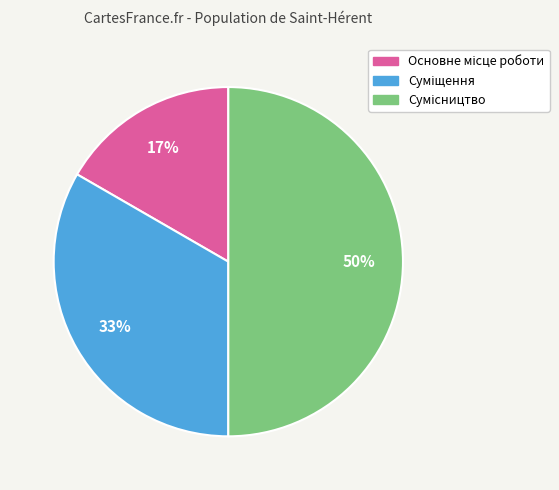

To the nearest percent, what is the difference between the largest and smallest slice percentages?

33%